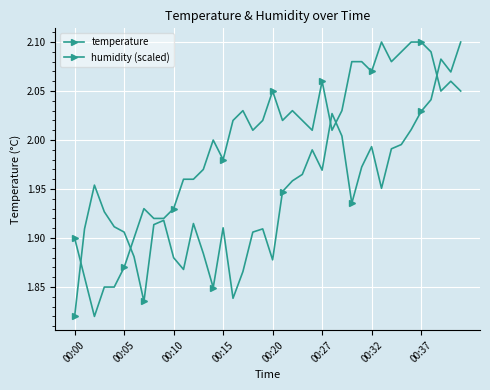

Which series has the widest spread of values?

temperature